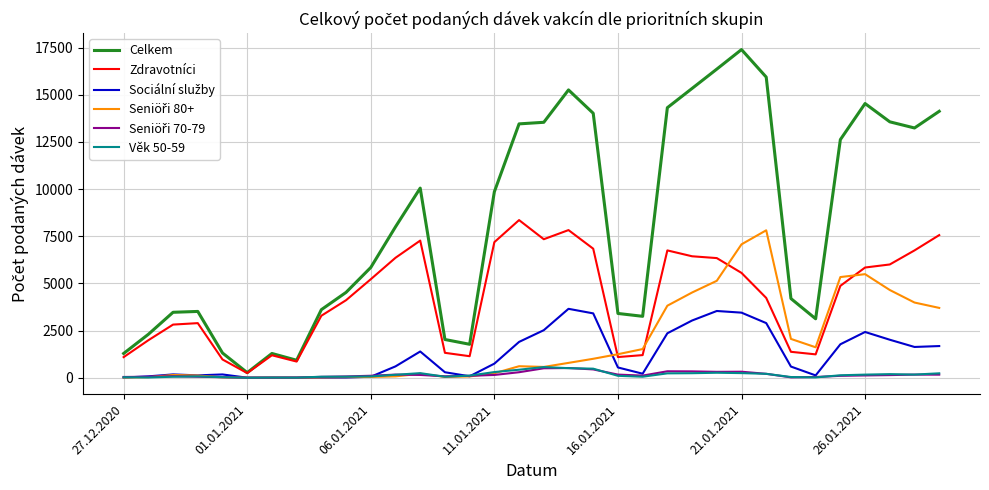

What is the highest value of the Zdravotníci series?

8357